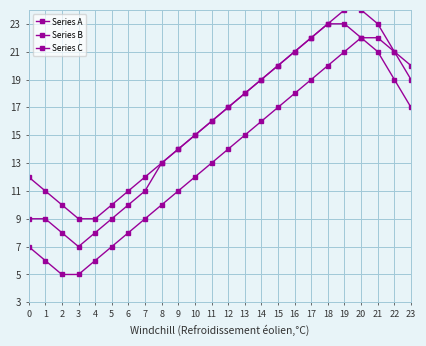

Where is Series A nearest to the value 15?

10